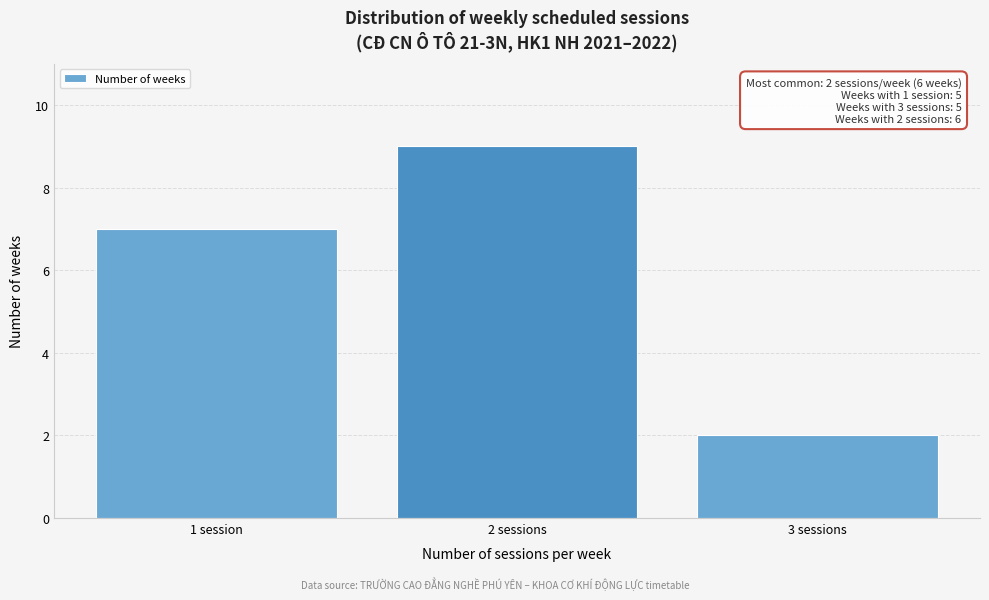

Reading right to left, list all the values displayed in this chart.

2	9	7